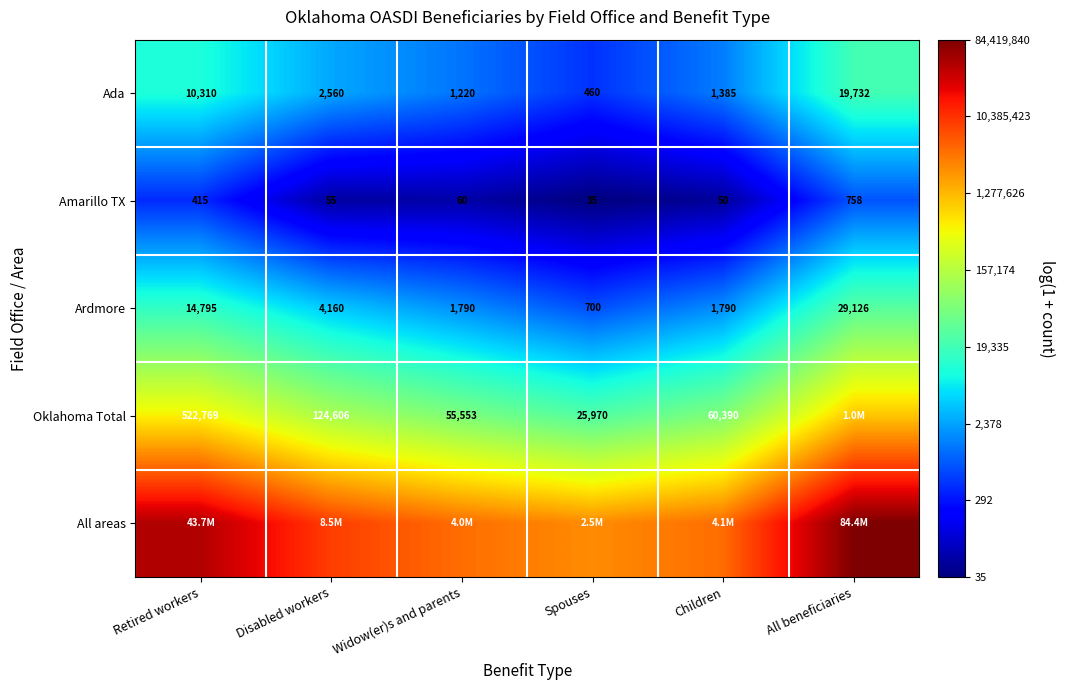

Is the value of Ardmore at Retired workers greater than the value of Oklahoma Total at Spouses?

No